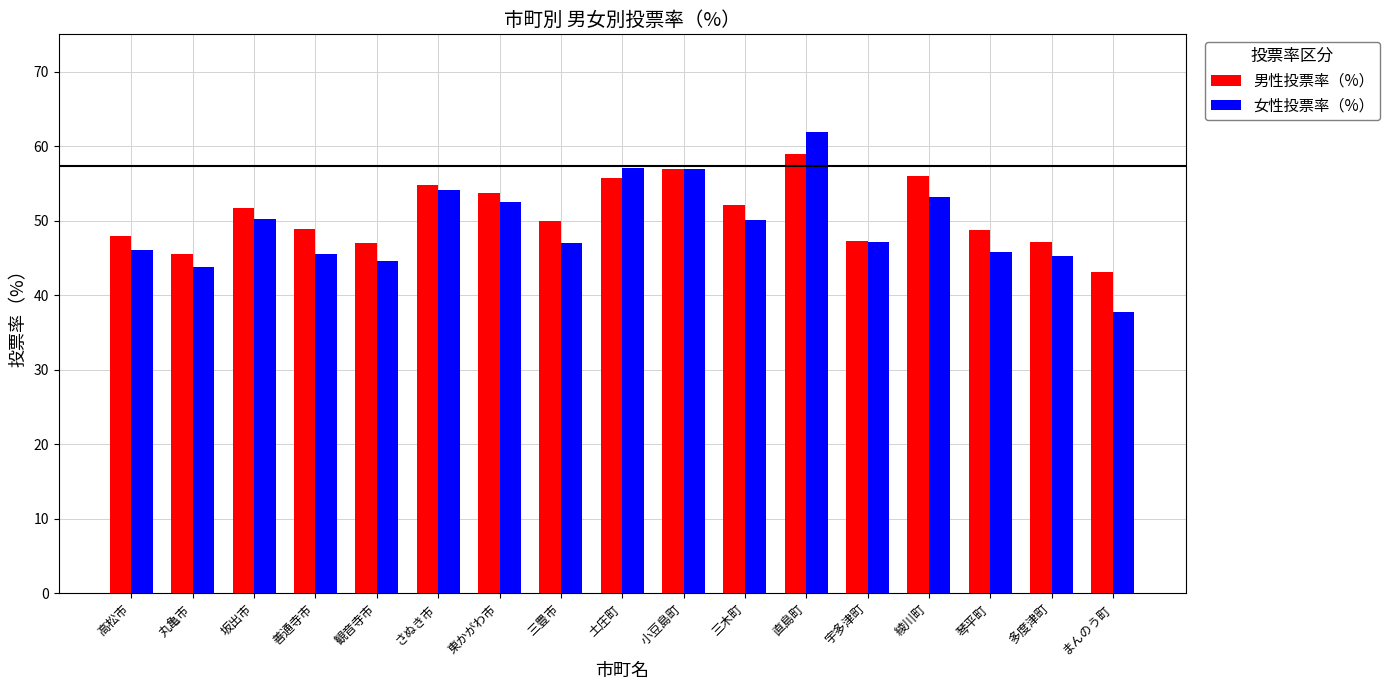

Rank the series at 三豊市 from highest to lowest value.

男性投票率（%）, 女性投票率（%）